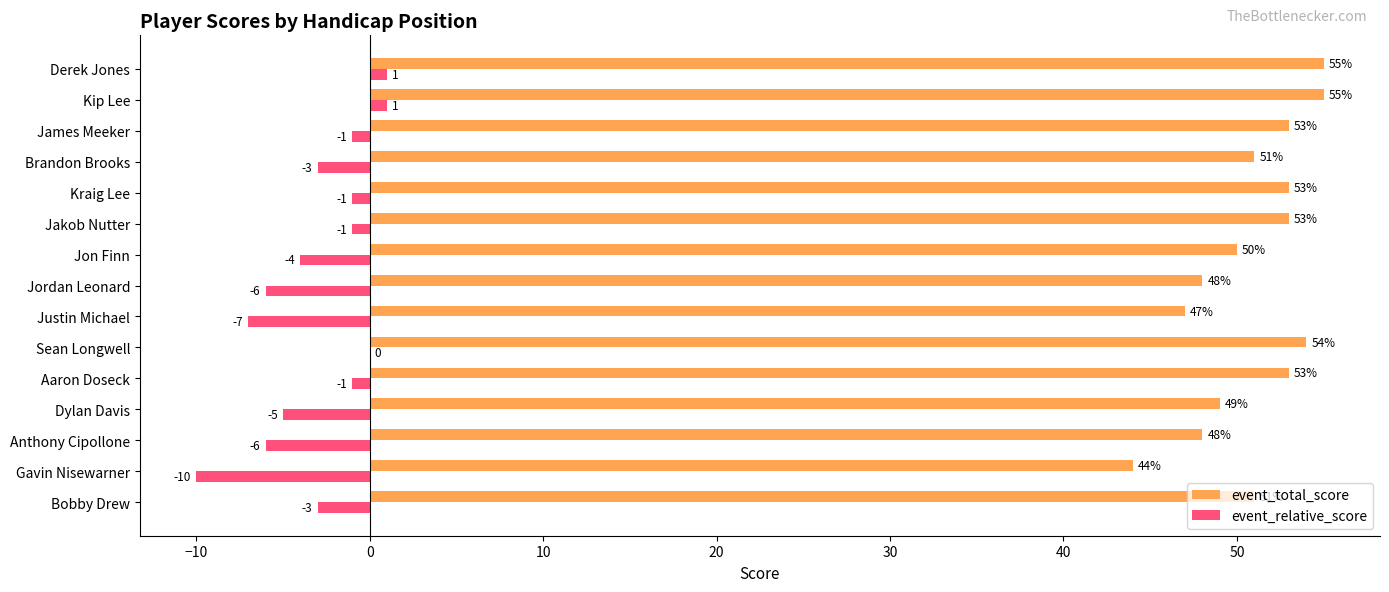

Which series has the largest total across all categories?

event_total_score